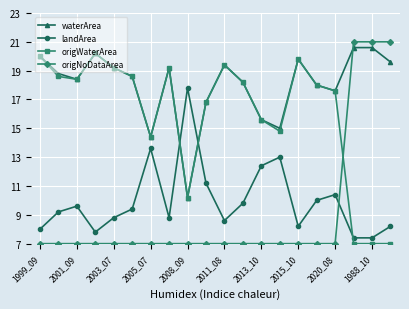

True or false: landArea and waterArea intersect in this chart.

True